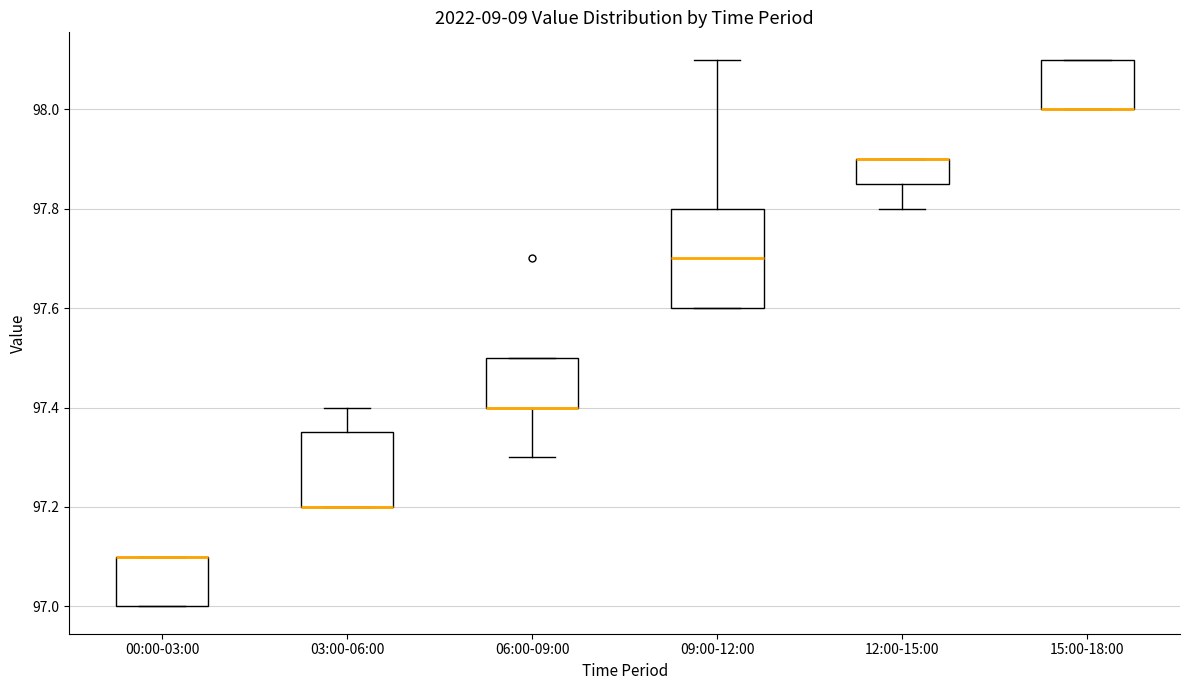

Comparing the boxes themselves (not the whiskers), which one is the tallest?

09:00-12:00